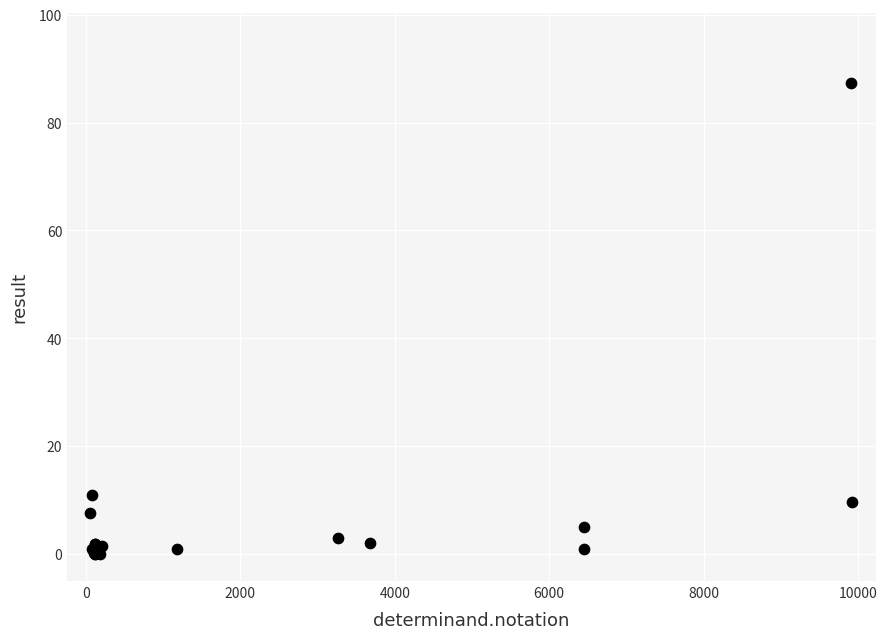

What Y value in the scatter plot is closest to 43?

10.9